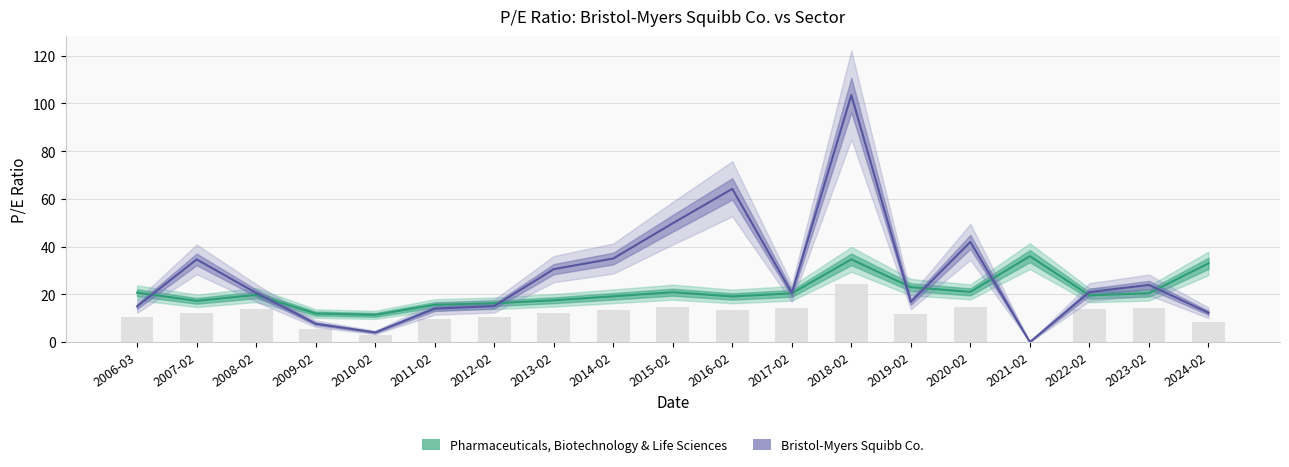

The Pharmaceuticals, Biotechnology & Life Sciences series shows 36.3 at 2023-02. True or false?

False